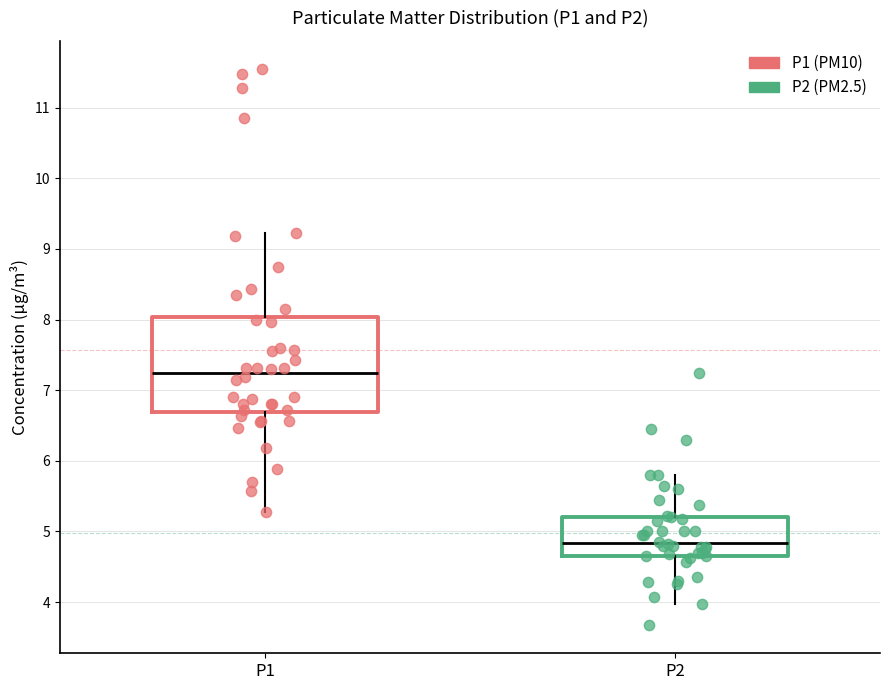

Where is the lower edge of the box for P2 on the y-axis? The values are not printed on the chart, so give them approximately, as read against the axis.

4.7